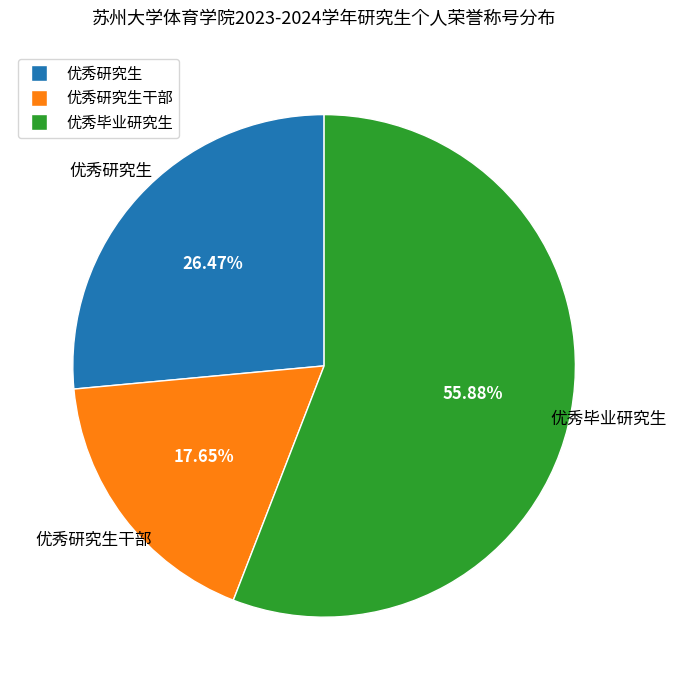

Which slice is the largest?

优秀毕业研究生